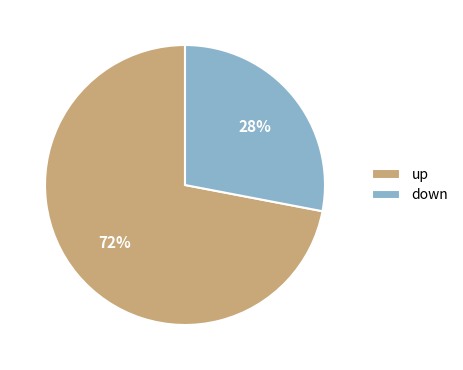

Which category has the smallest portion of the pie?

down